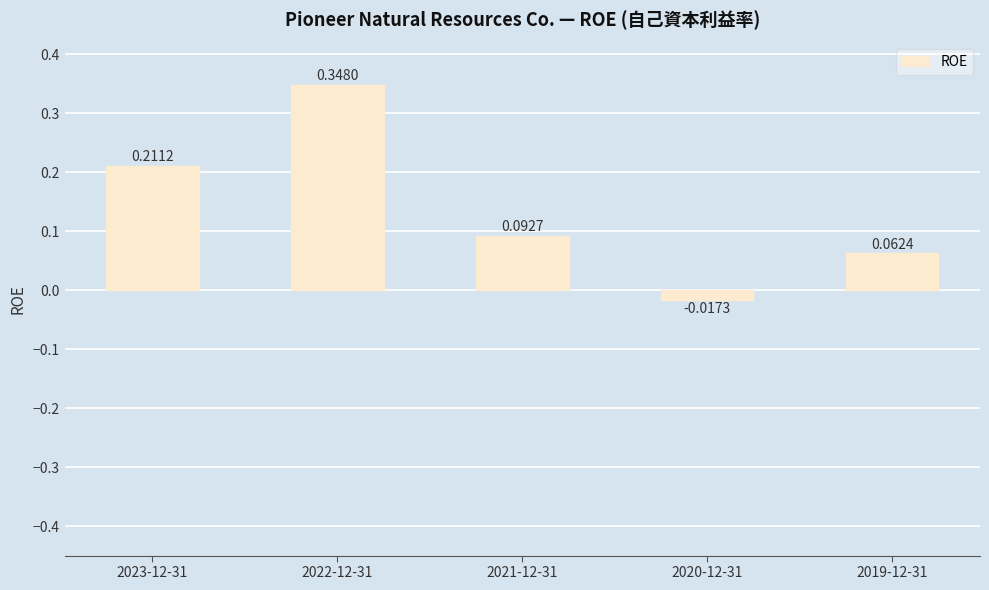

Which has a higher value, 2021-12-31 or 2022-12-31?

2022-12-31